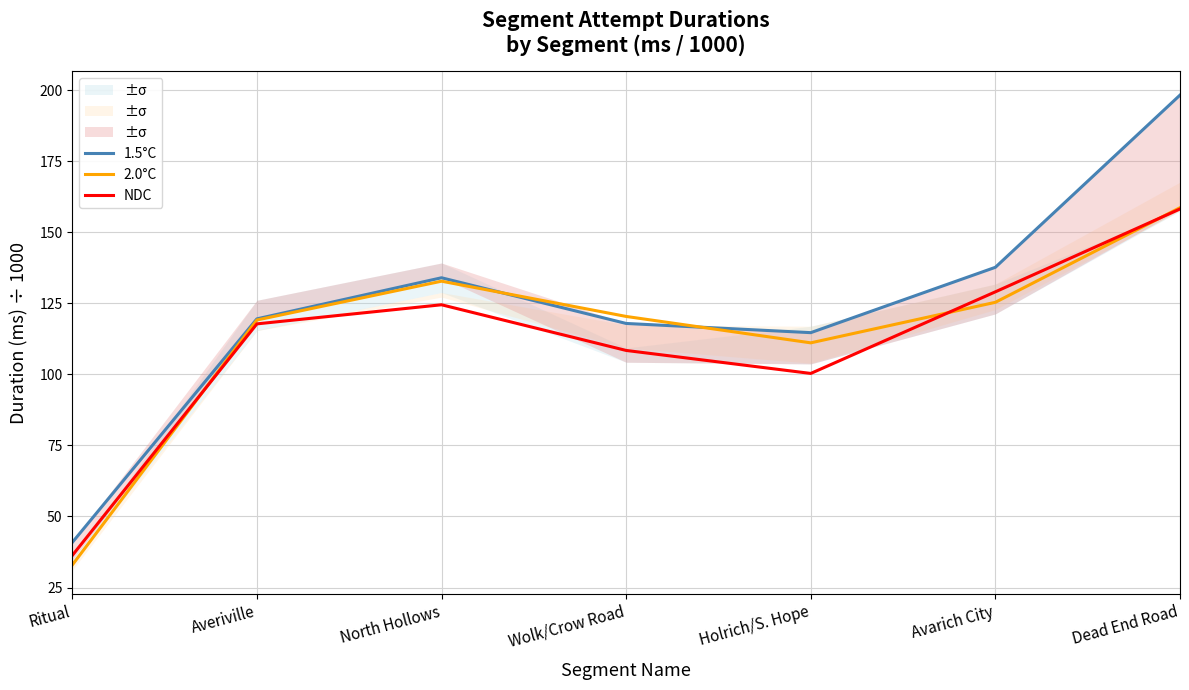

How many times do 2.0°C and NDC cross each other?

3